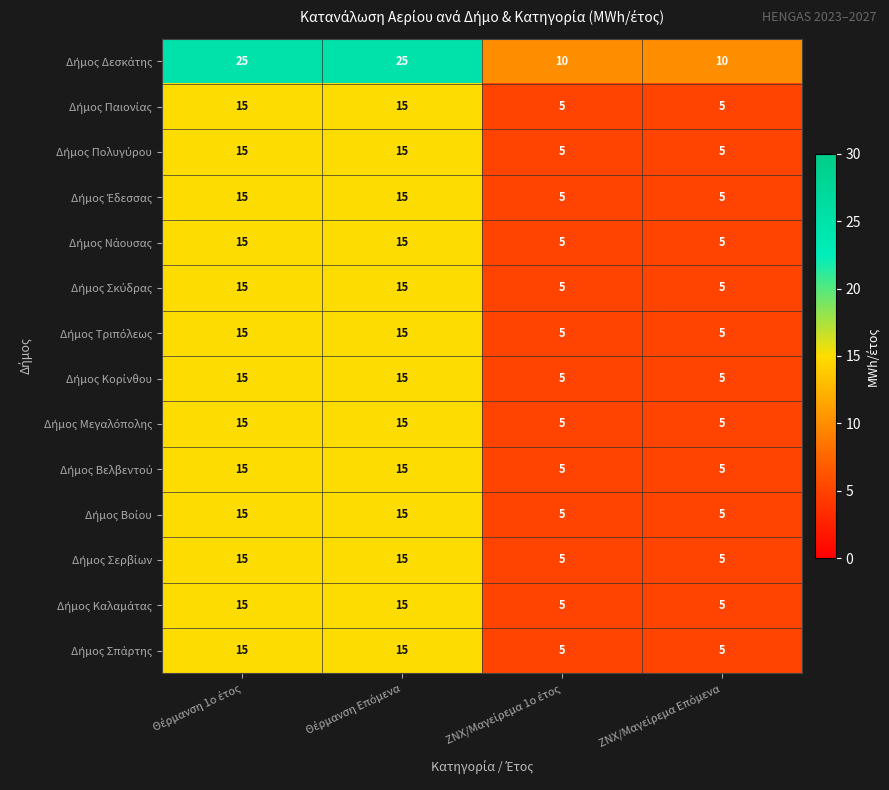

What is the minimum value shown in the chart?

5